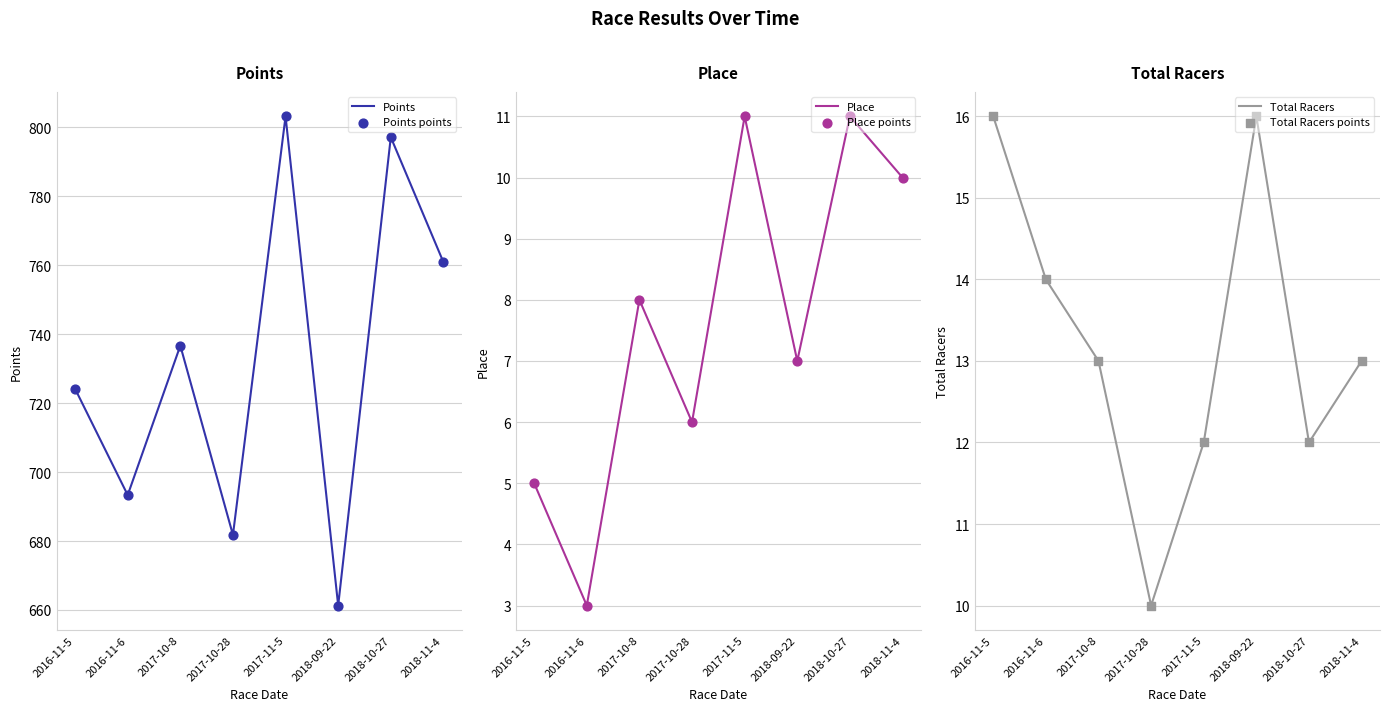

What is the total value across all series at 2017-10-8?

1515.3